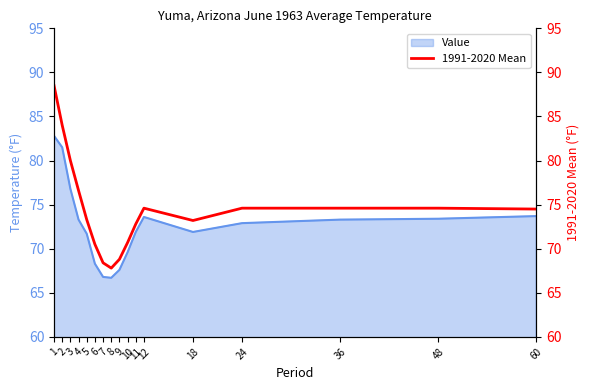

True or false: the data shows 67.8 at 8.

True